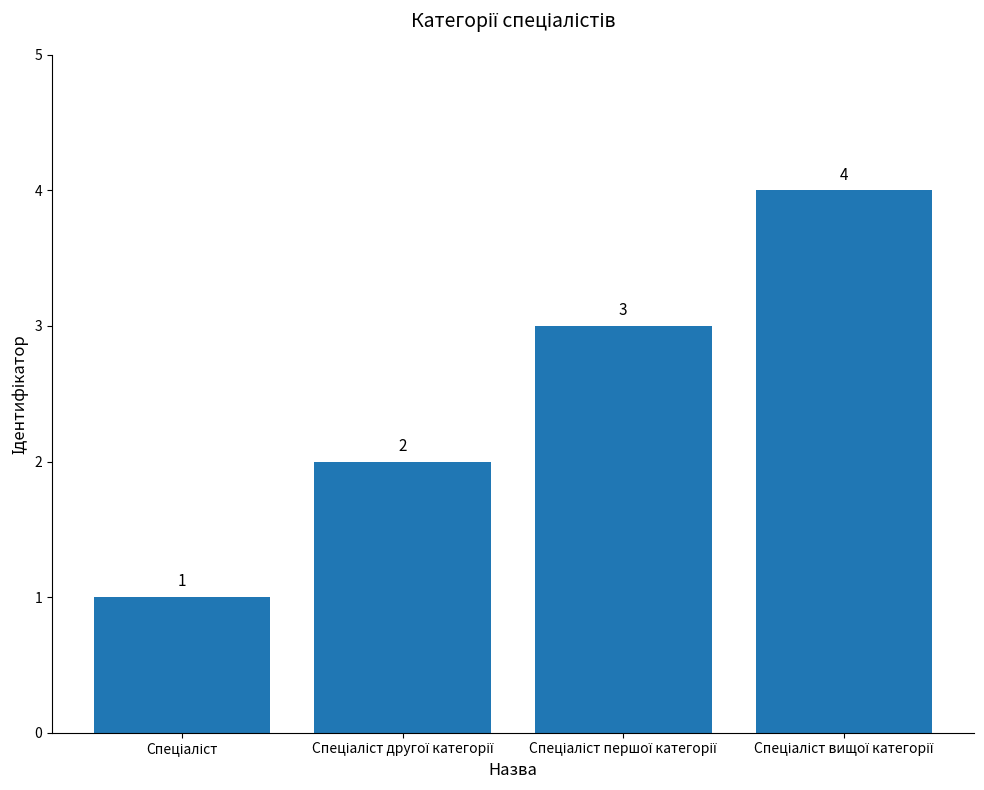

What is the sum of all values?

10